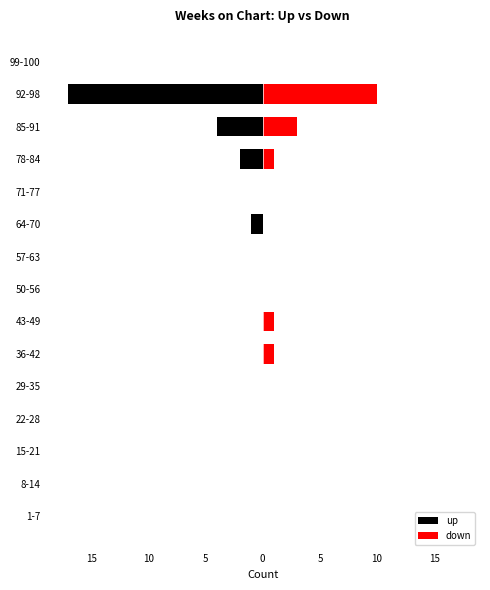

Rank the series at 5 from highest to lowest value.

up, down